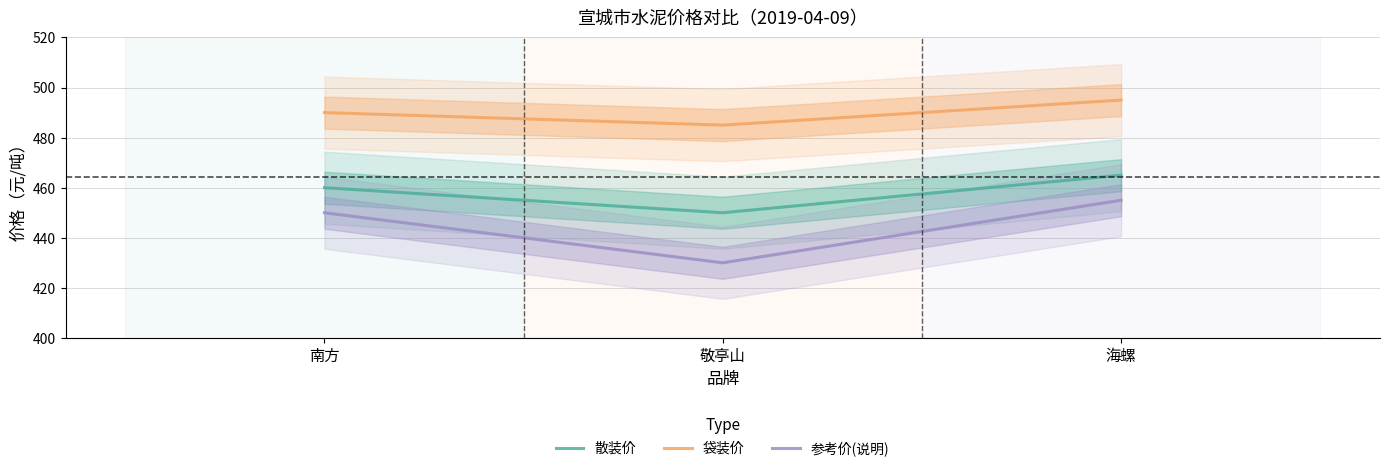

What is the difference between the second highest and minimum values in the 参考价(说明) series?

20